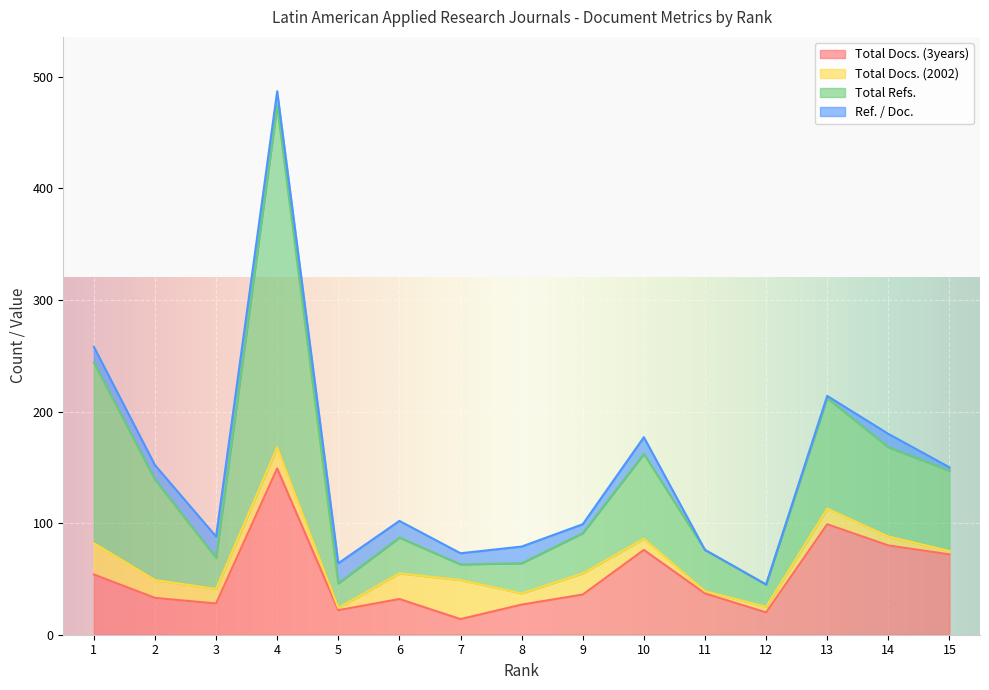

List the labels in order of Total Refs. value, largest first.

4, 1, 13, 14, 10, 2, 15, 6, 9, 3, 8, 11, 7, 5, 12